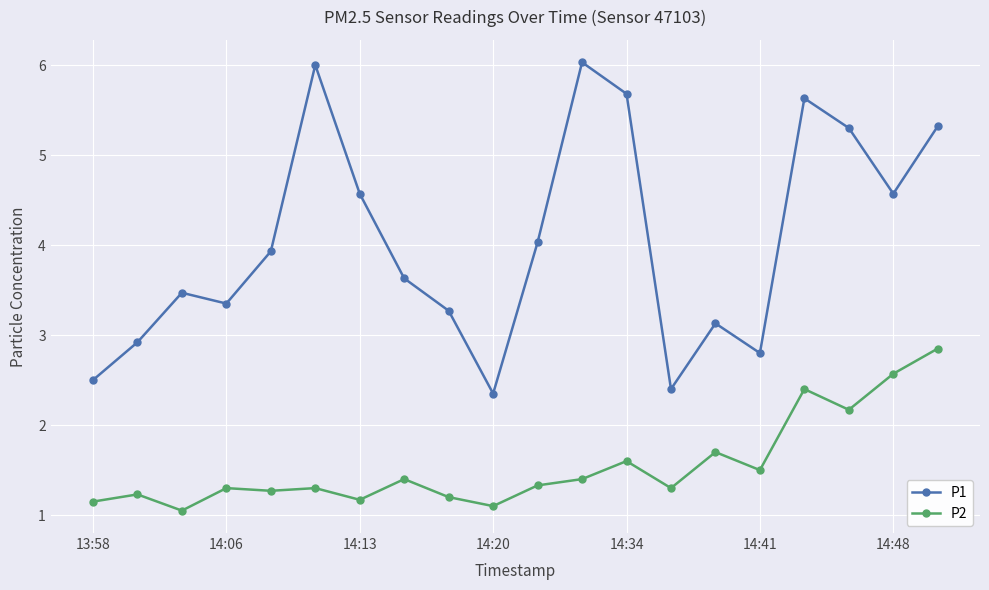

What is the value of the P2 point at the 19th from the left?

2.6